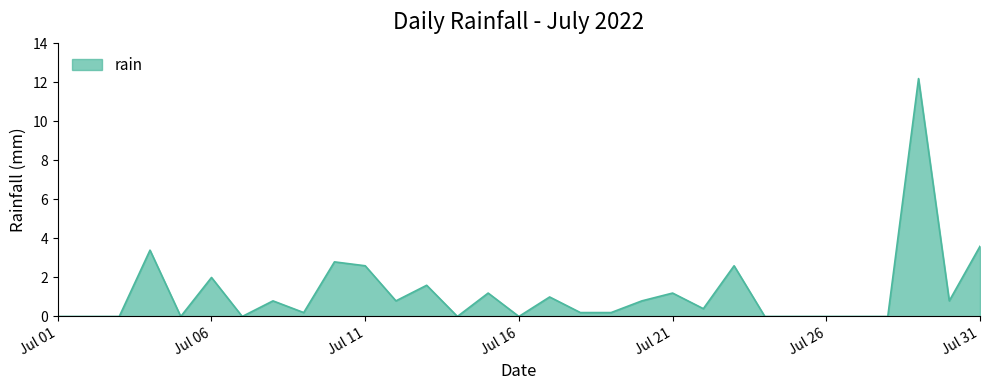

What value does the data have at Jul 06?

2.0